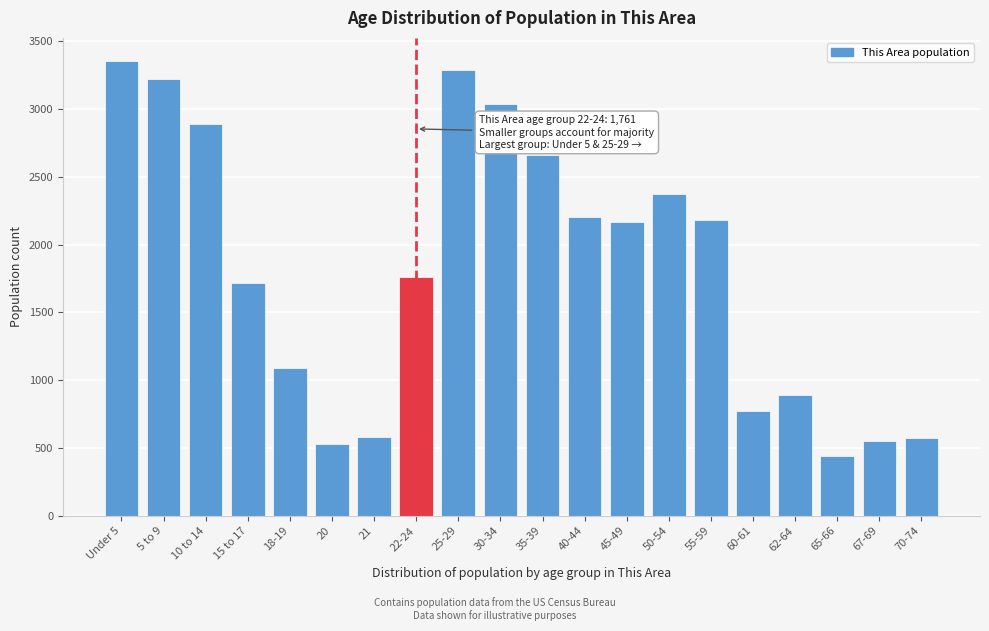

The value at 70-74 is 570. True or false?

True